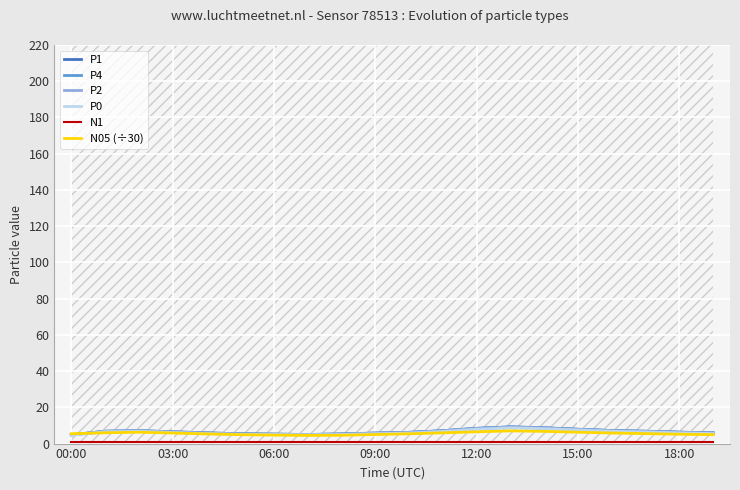

Which series has the widest spread of values?

P1